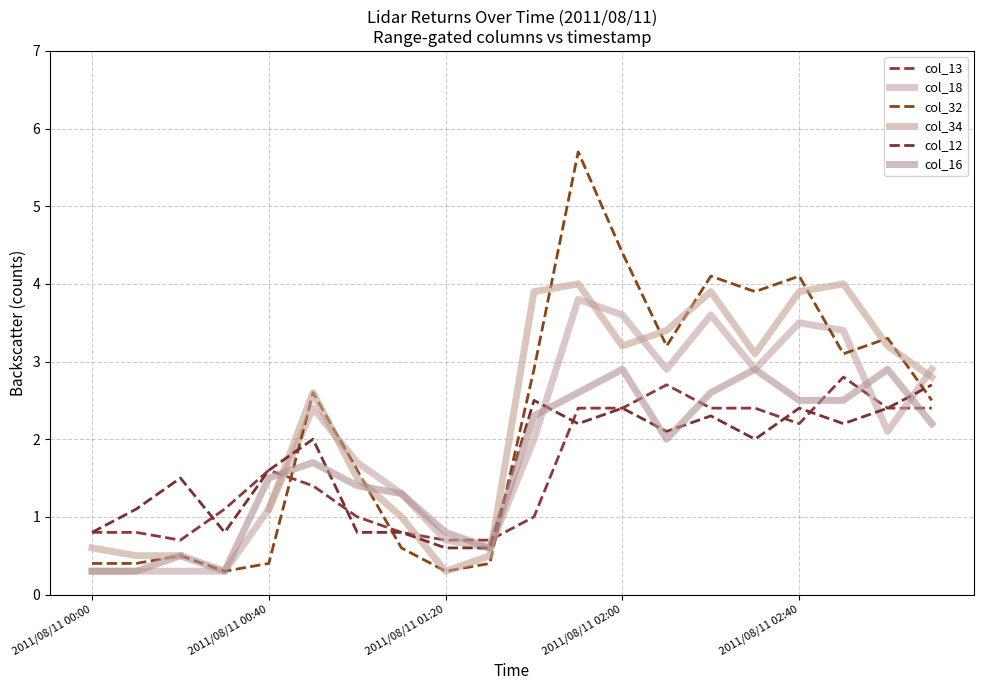

Which series changed the most between 2011/08/11 01:20 and 19?

col_18